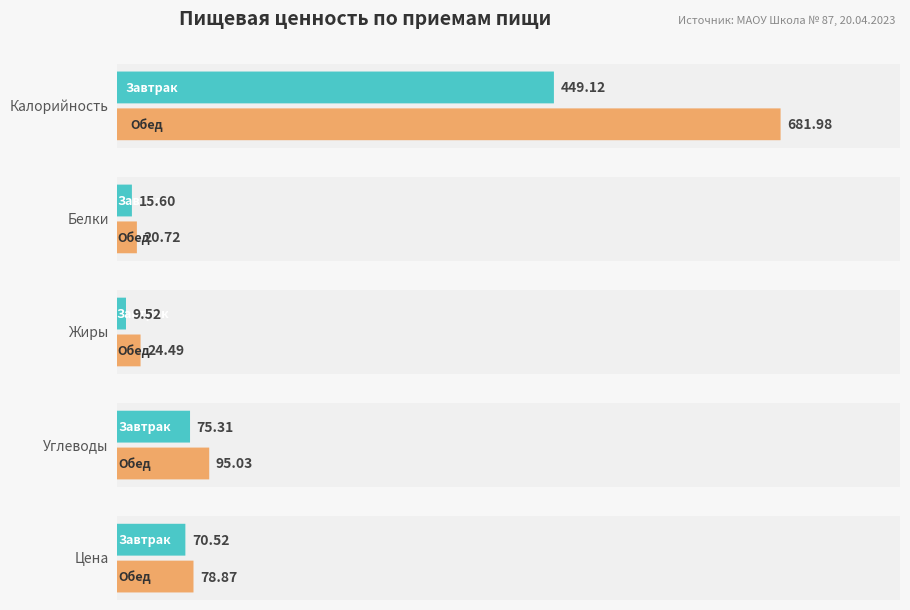

What is the difference between the second highest and second lowest values in the Обед series?

70.5